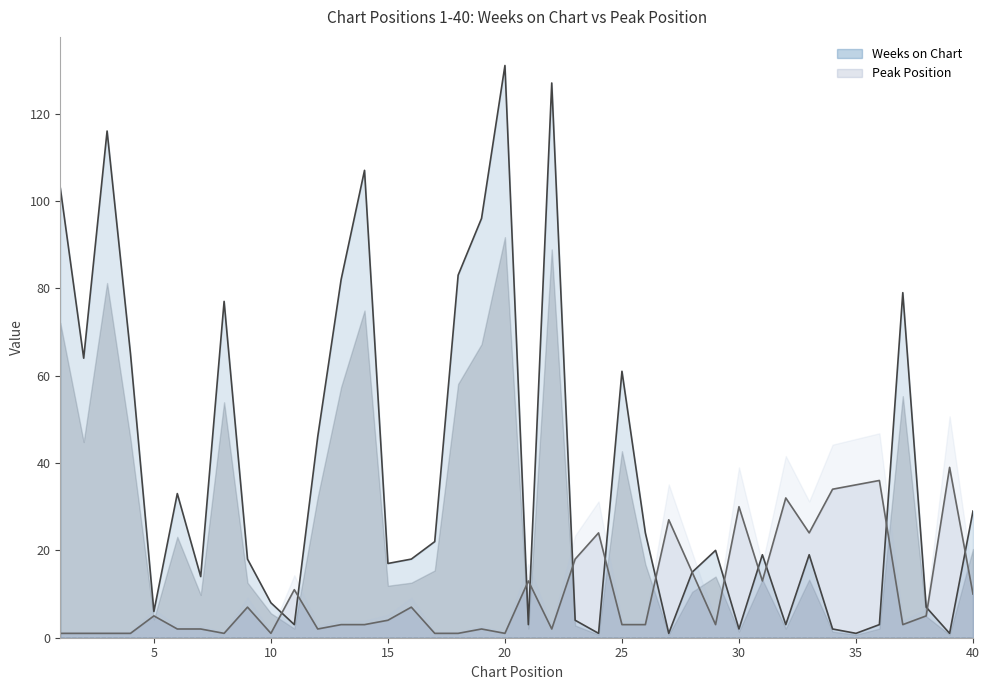

What is the difference between the maximum and second lowest values in the Peak Position series?

38